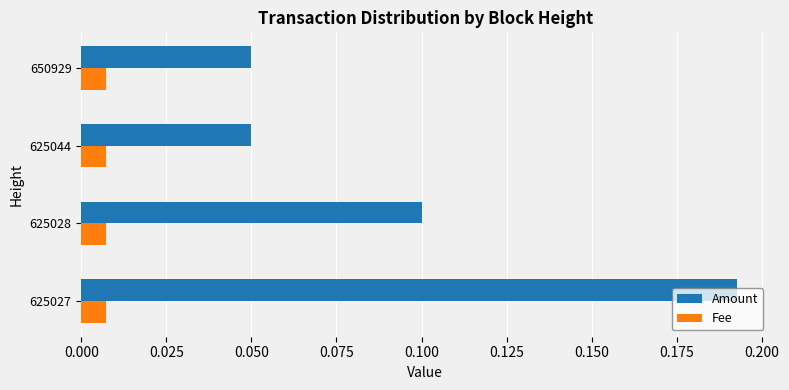

Is the value of Fee at 625027 greater than the value of Amount at 625027?

No